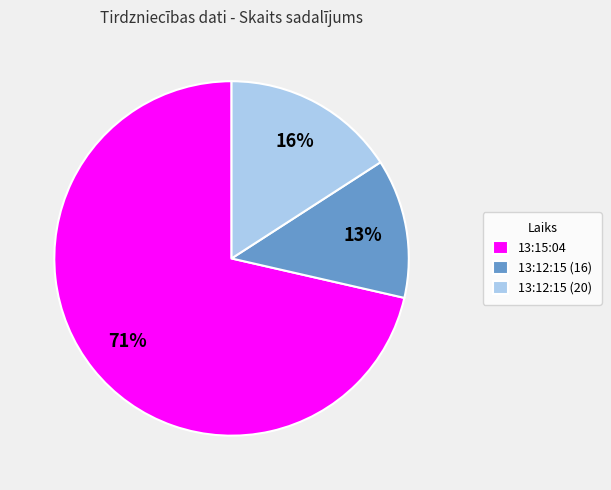

To the nearest percent, what percentage of the pie is 13:15:04?

71%